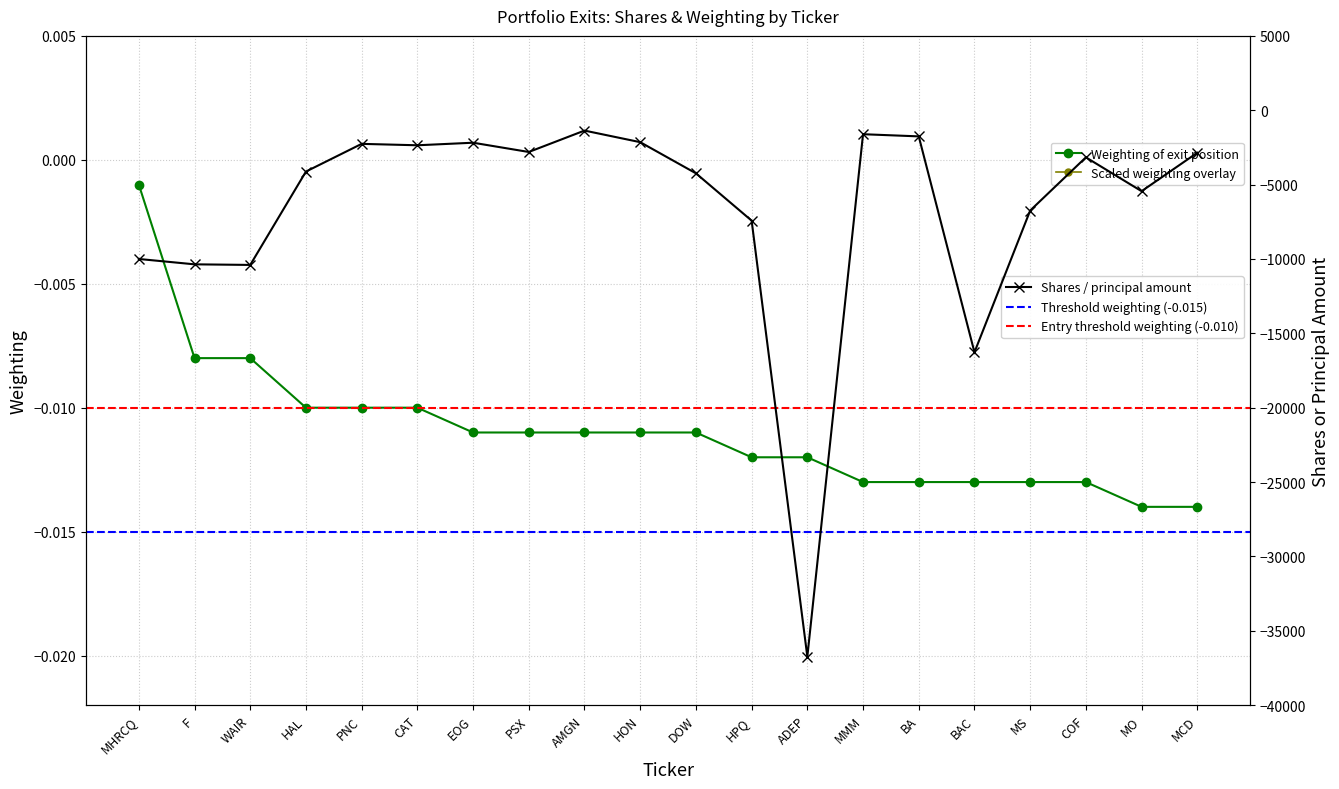

At which category does Shares or principal amount reach its first local valley?

WAIR